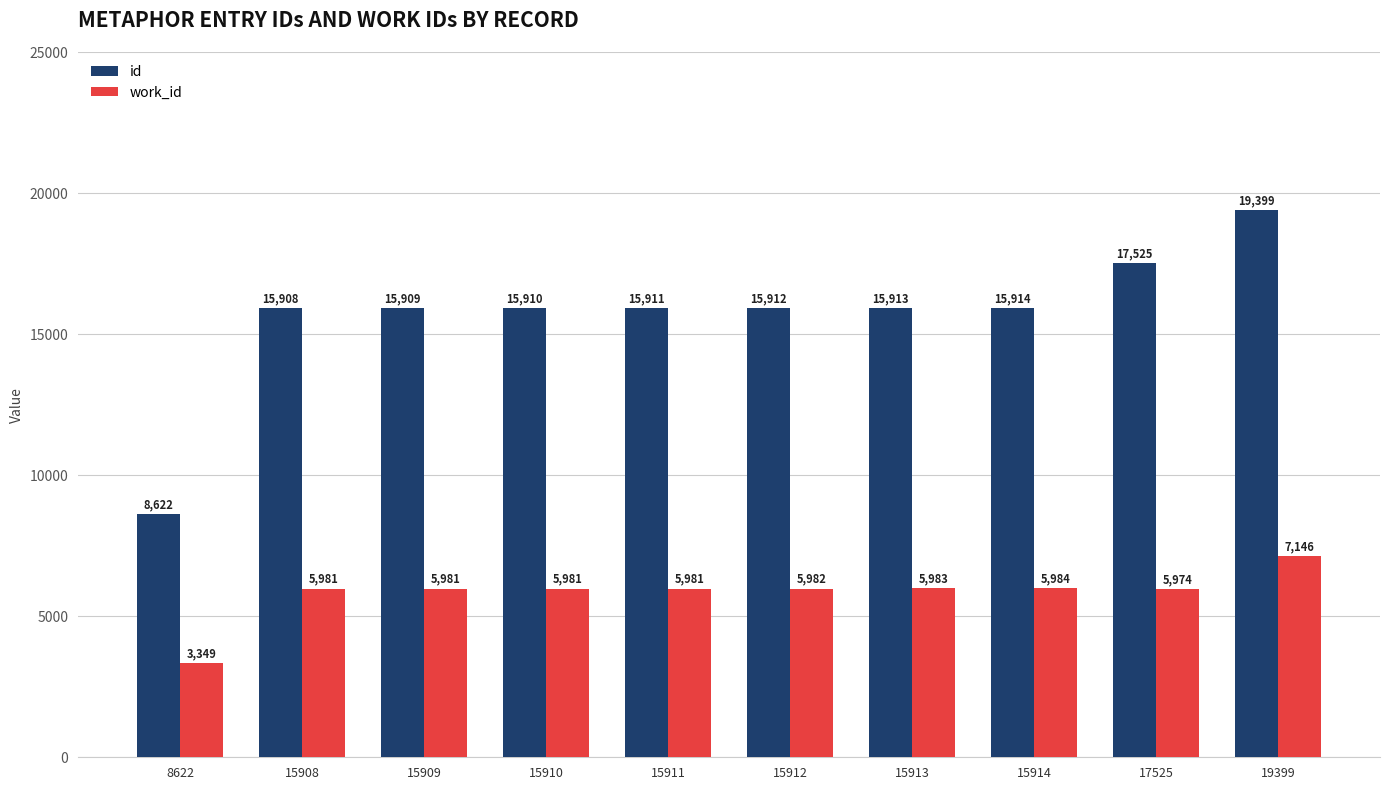

How many groups of bars are there?

10